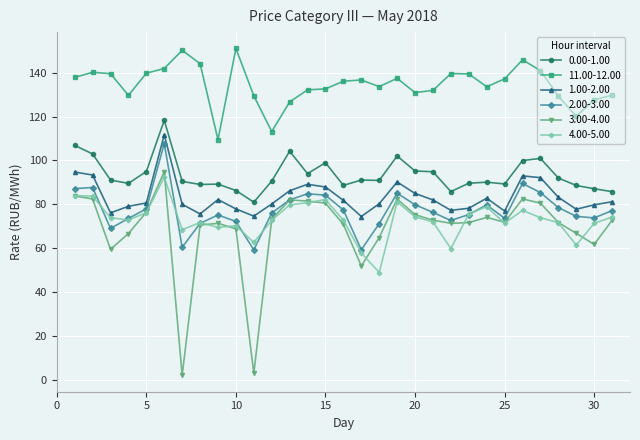

What is the value of the 11.00-12.00 point at the 27th from the left?

141.0